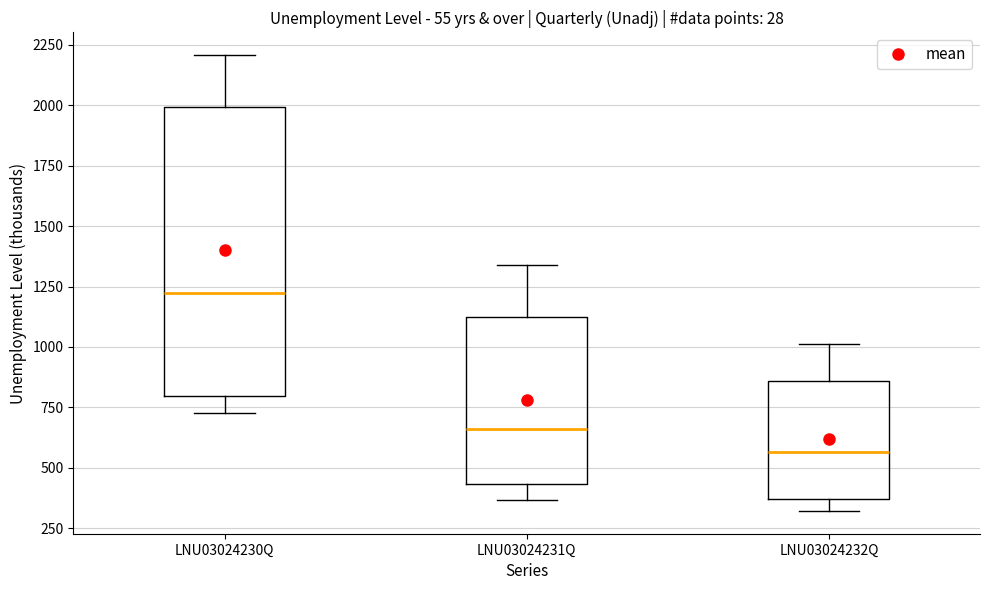

Where does the lower whisker of the box for LNU03024230Q end on the y-axis? The values are not printed on the chart, so give them approximately, as read against the axis.

750